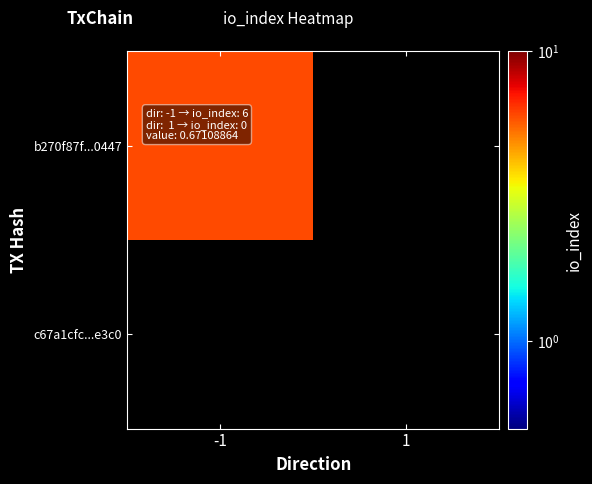

What is the difference between the maximum and minimum values in the b270f87f439aa21816917831520f5641dfe0447 series?

6